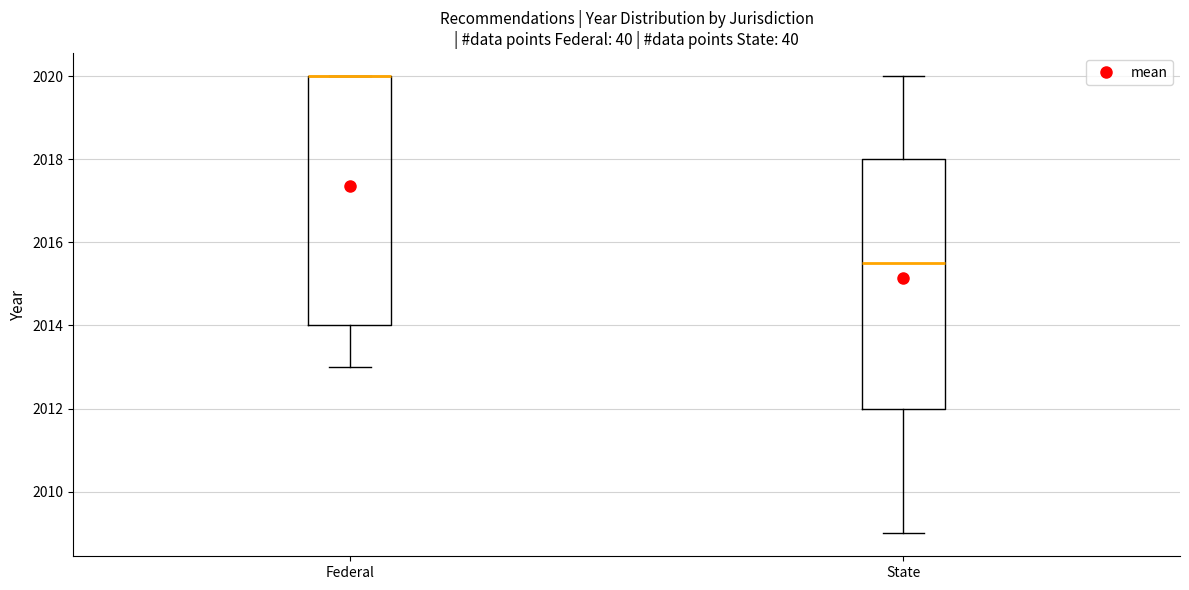

Where does the lower whisker of the box for State end on the y-axis? The values are not printed on the chart, so give them approximately, as read against the axis.

2009.0